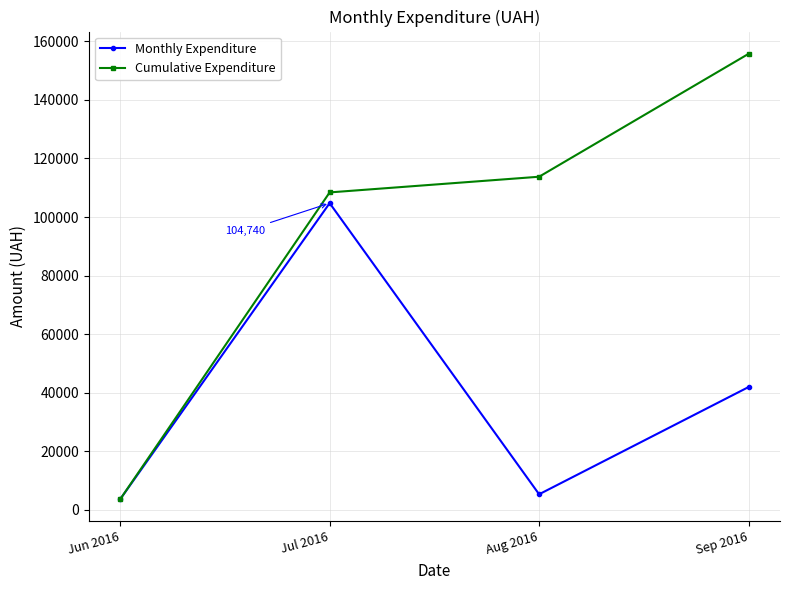

At how many categories does at least one series exceed 55128?

3